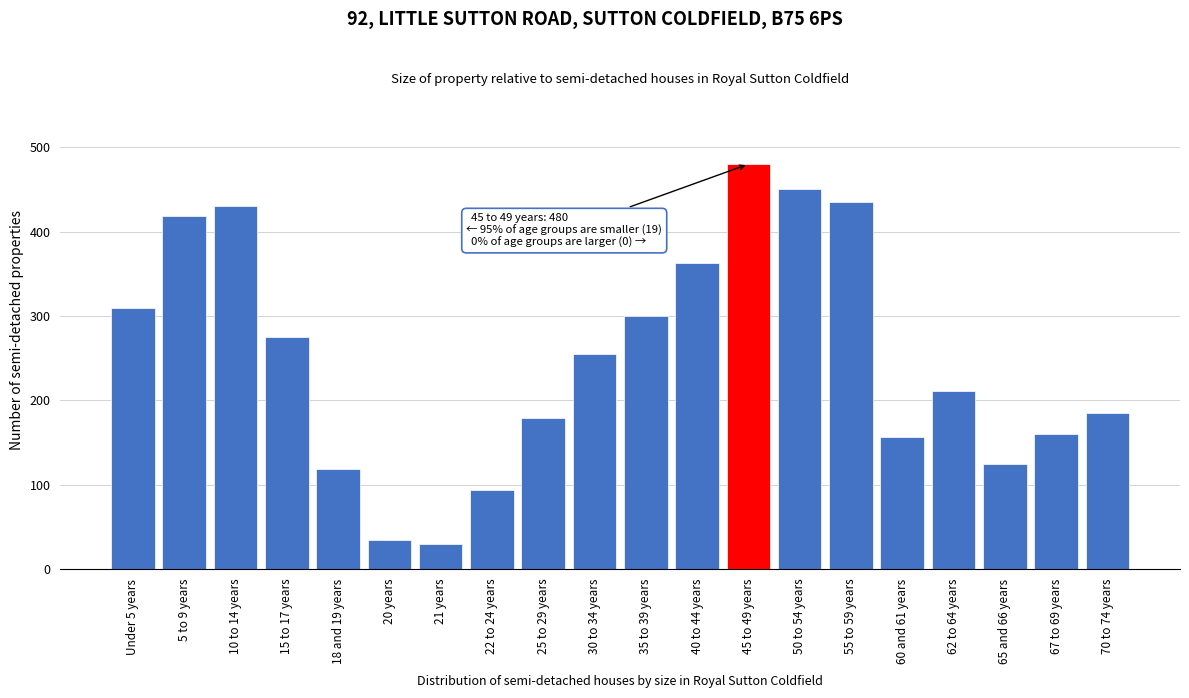

Reading left to right, list all the values displayed in this chart.

310	418	430	275	119	34	30	93	179	255	300	363	480	451	435	157	211	125	160	185